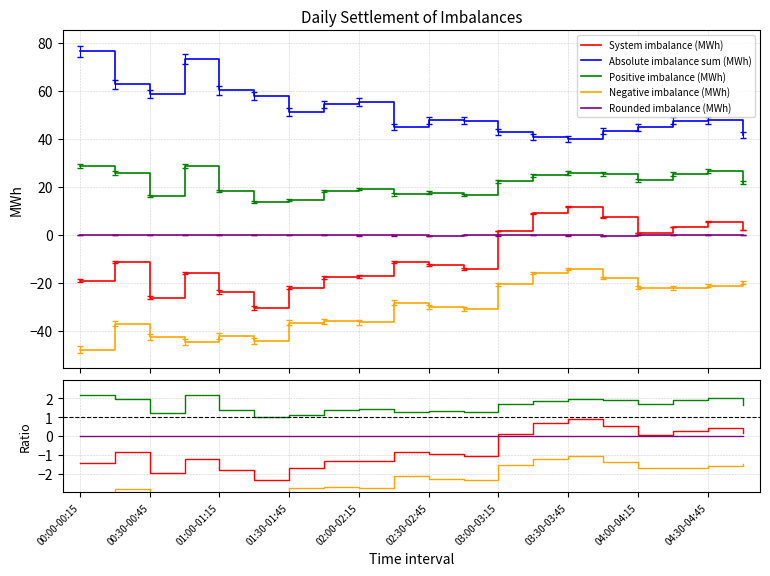

Is this an area chart (filled region under the line)?

No